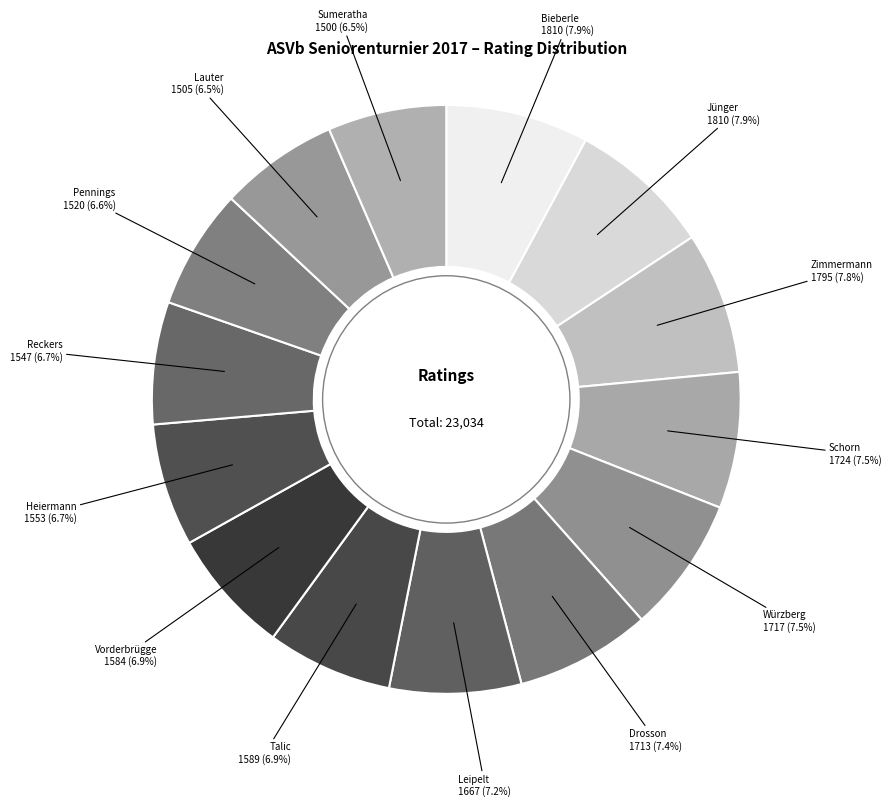

How many slices are in this pie chart?

14